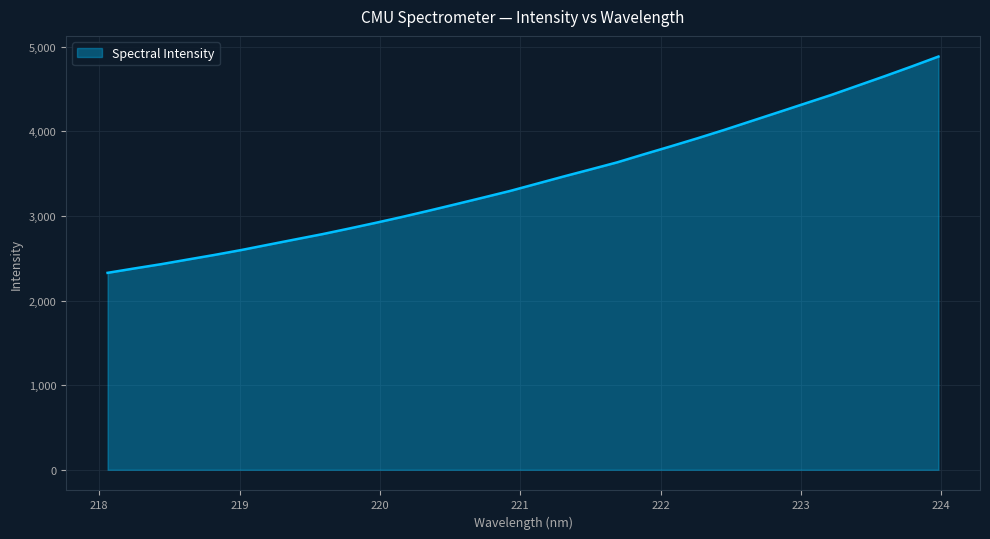

What is the smallest value displayed?

2328.1